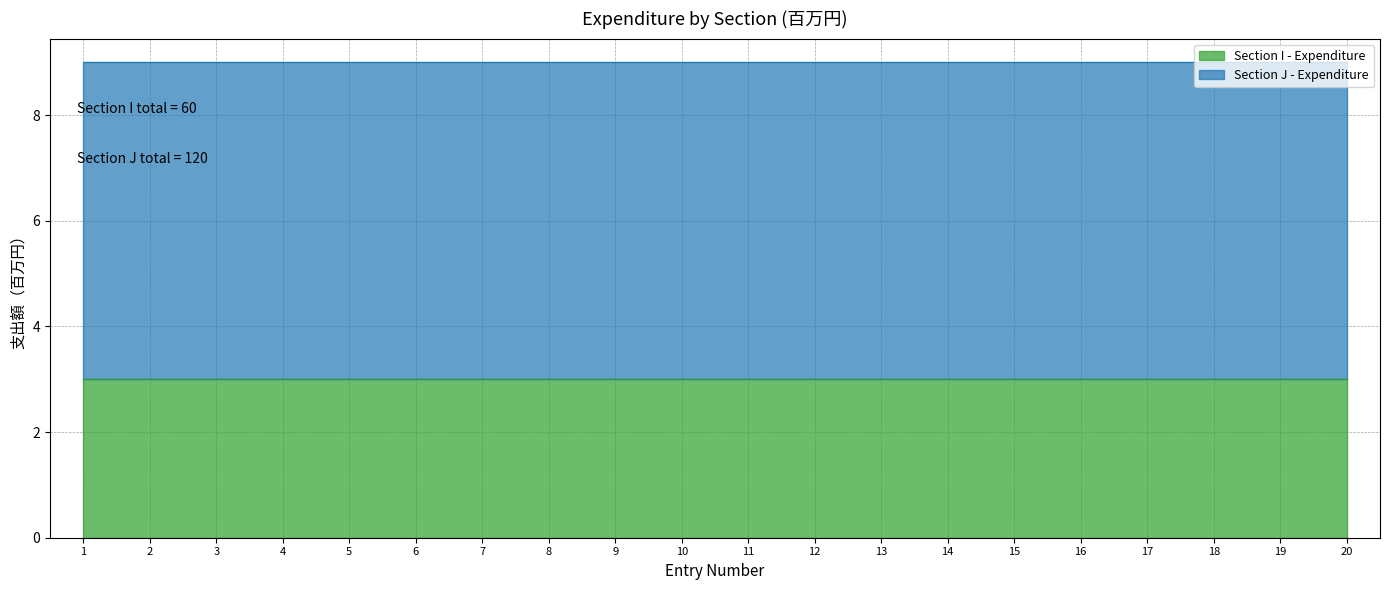

What is the value of the Section I - Expenditure point at the 19th from the left?

3